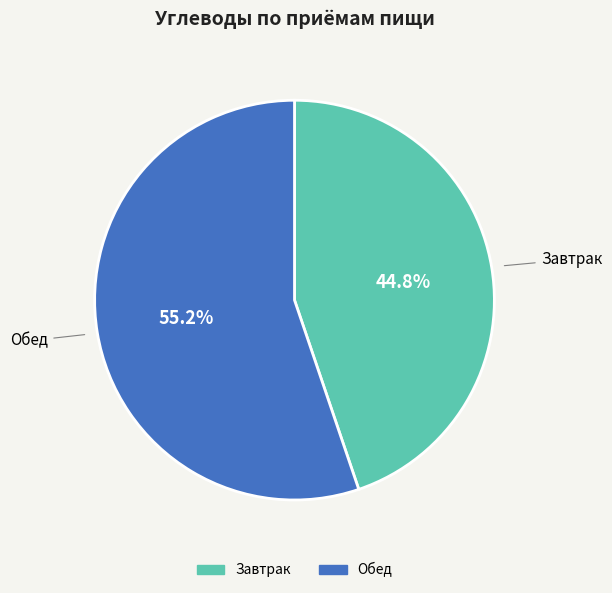

What percentage is the Обед slice, to the nearest percent?

55%